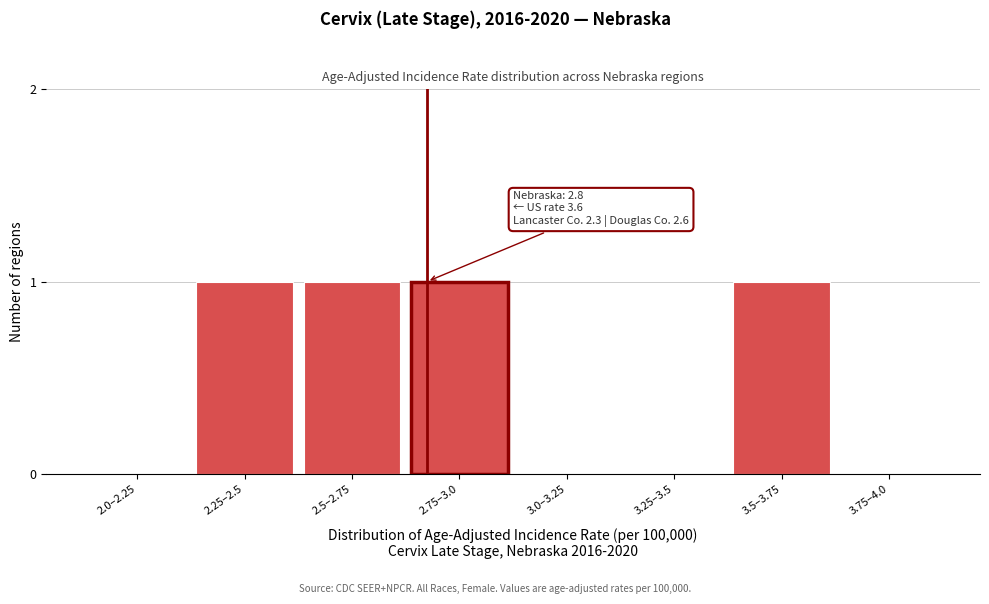

Reading left to right, transcribe all the data shown in this chart.

2.0–2.25=0	2.25–2.5=1	2.5–2.75=1	2.75–3.0=1	3.0–3.25=0	3.25–3.5=0	3.5–3.75=1	3.75–4.0=0